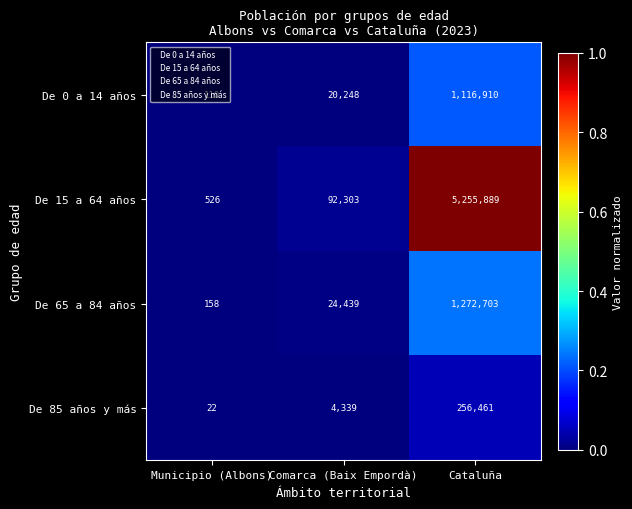

What is the total value across all series at Municipio (Albons)?

816